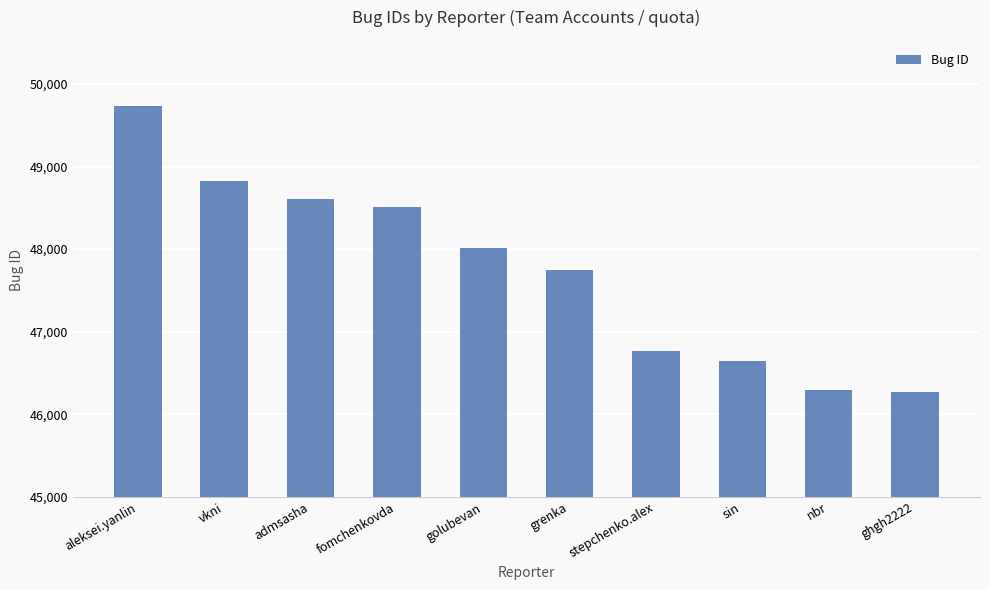

Is it true that the value at stepchenko.alex is 79376?

False